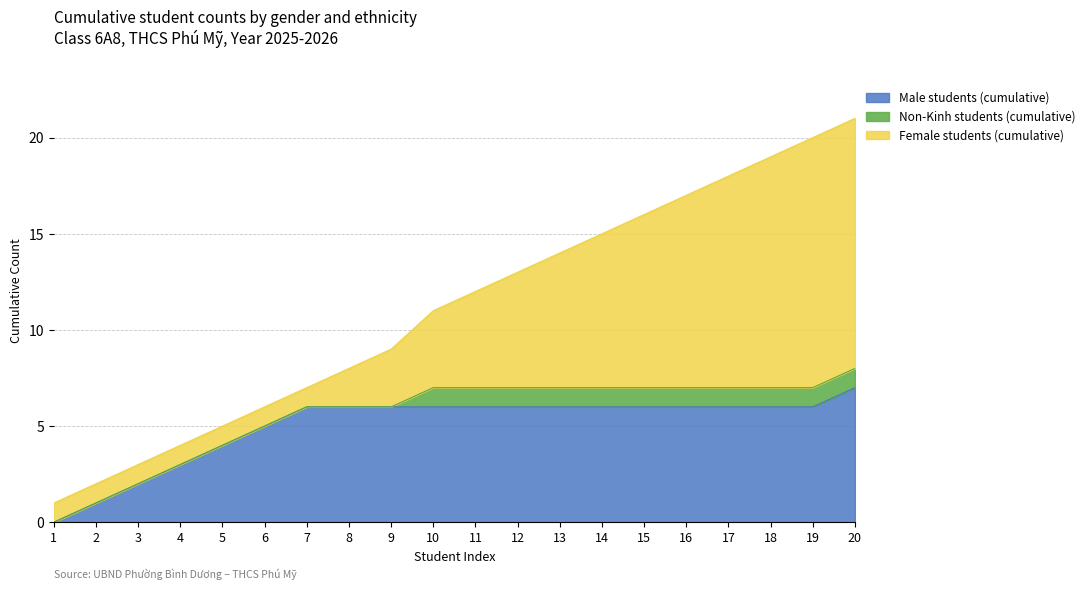

Does the chart display data point markers on the line(s)?

No